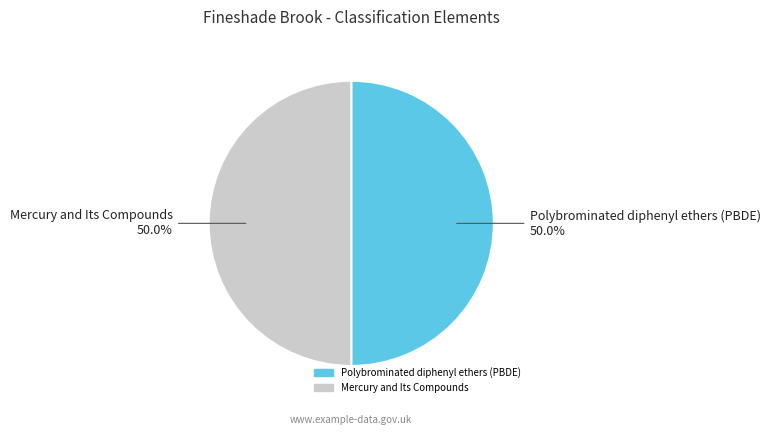

What percentage is NOT represented by Polybrominated diphenyl ethers (PBDE)?

50.0%